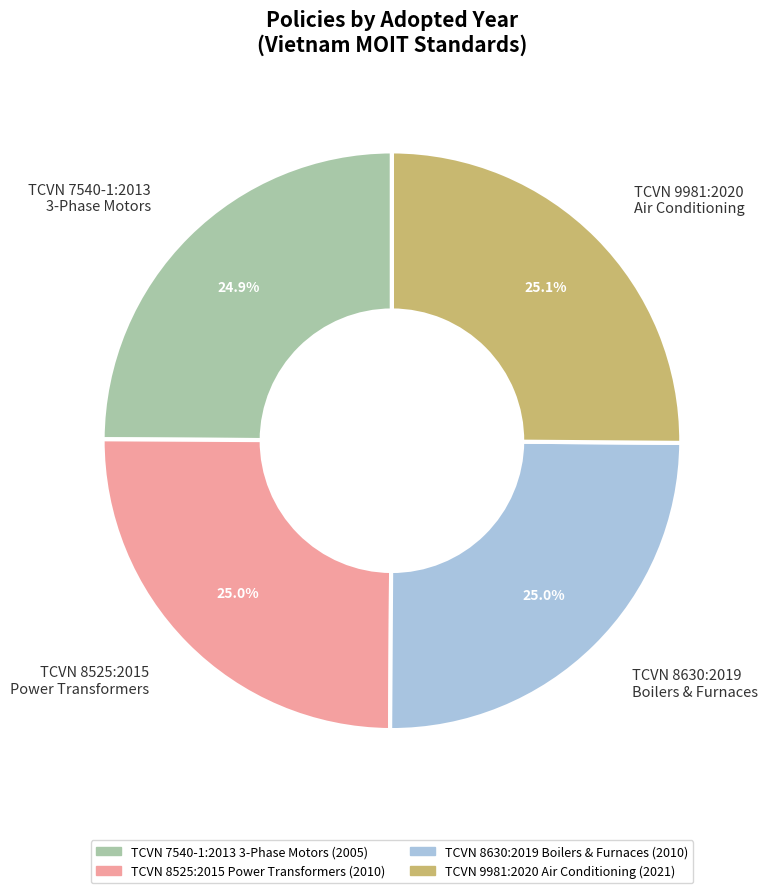

Is there any slice that represents more than half of the pie?

No